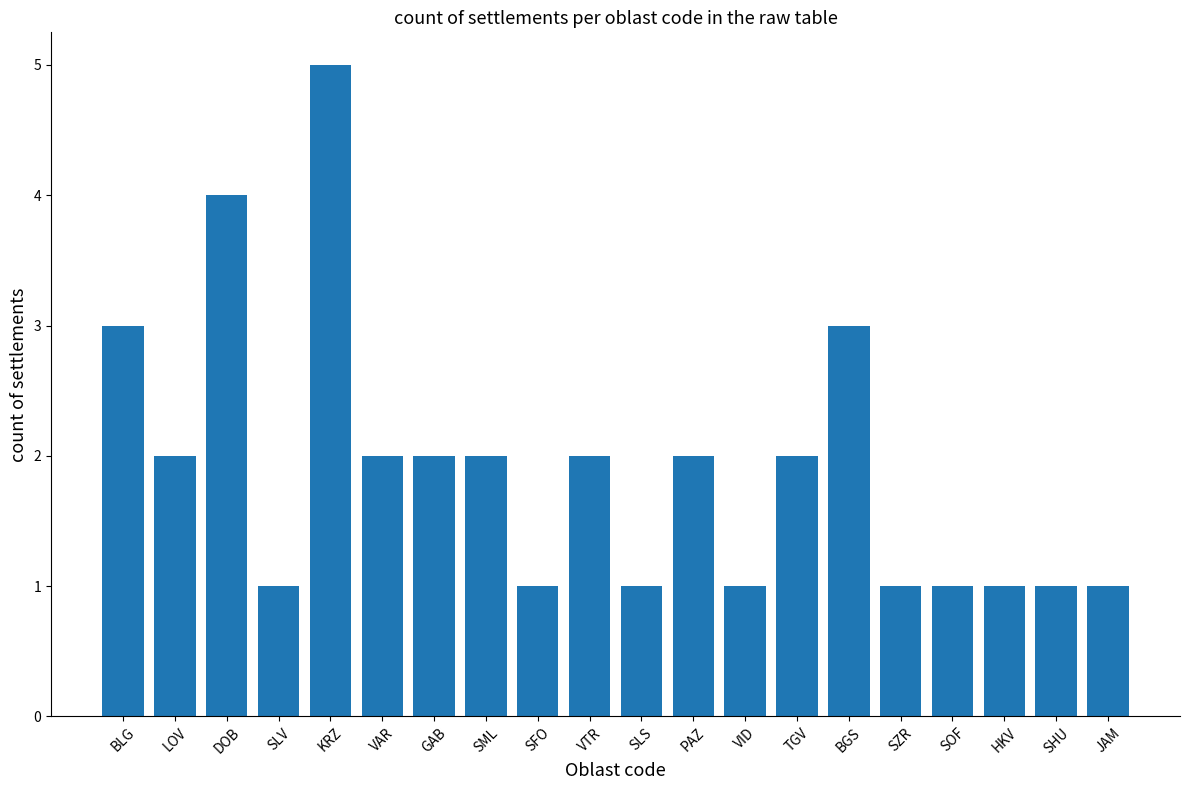

What is the value of the 3rd bar from the left?

4